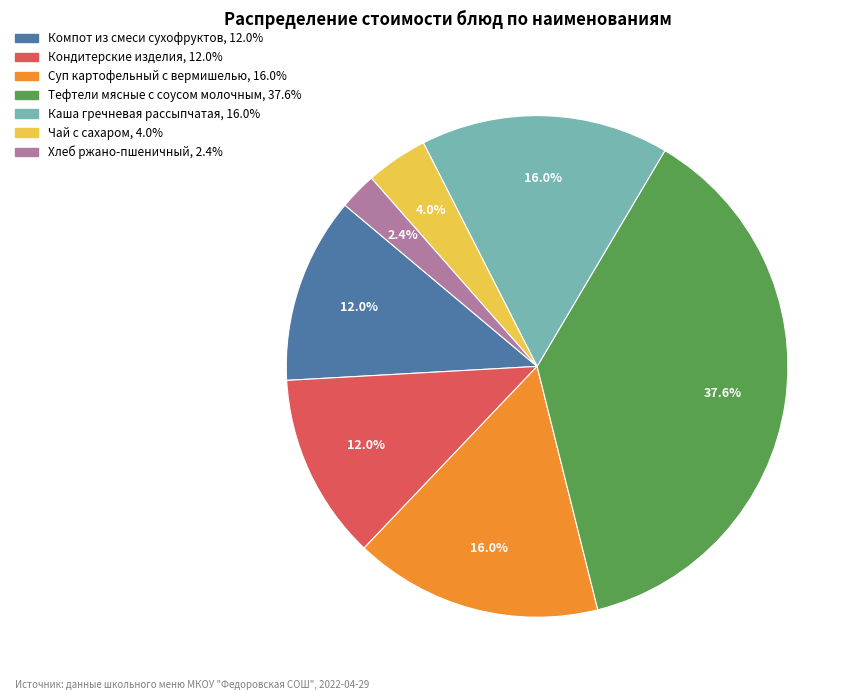

To the nearest percent, what is the average slice percentage?

14%